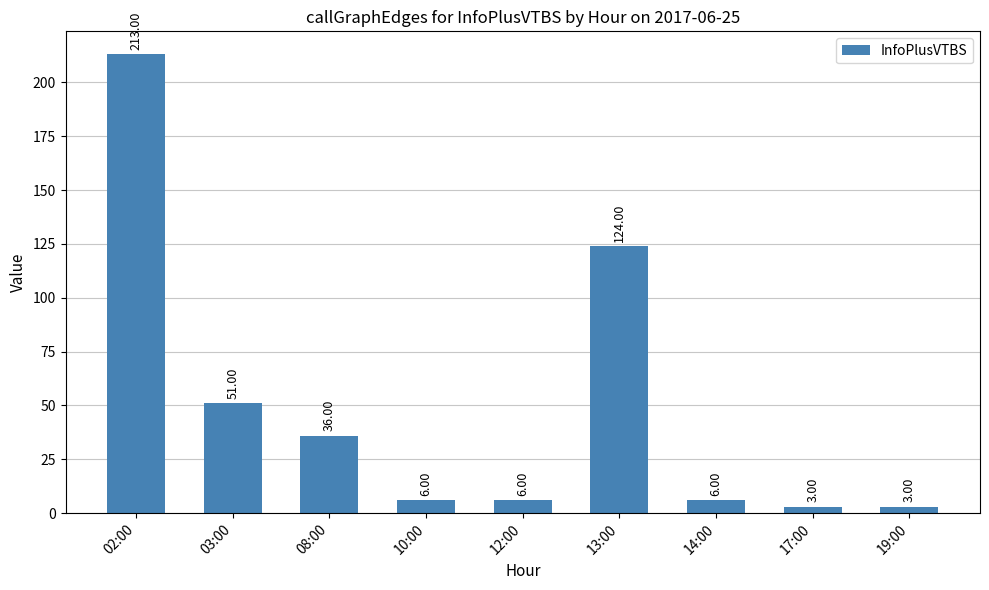

Reading right to left, what are all the values shown in this chart?

19:00=3	17:00=3	14:00=6	13:00=124	12:00=6	10:00=6	08:00=36	03:00=51	02:00=213